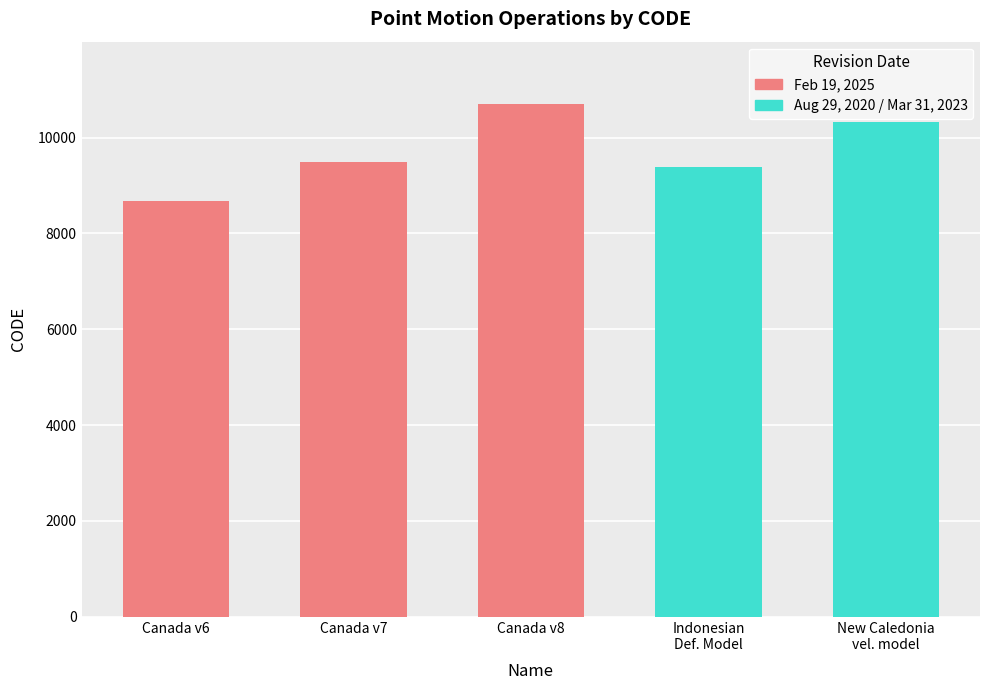

Approximately how many times larger is the value at Canada v7 compared to Canada v8?

0.9